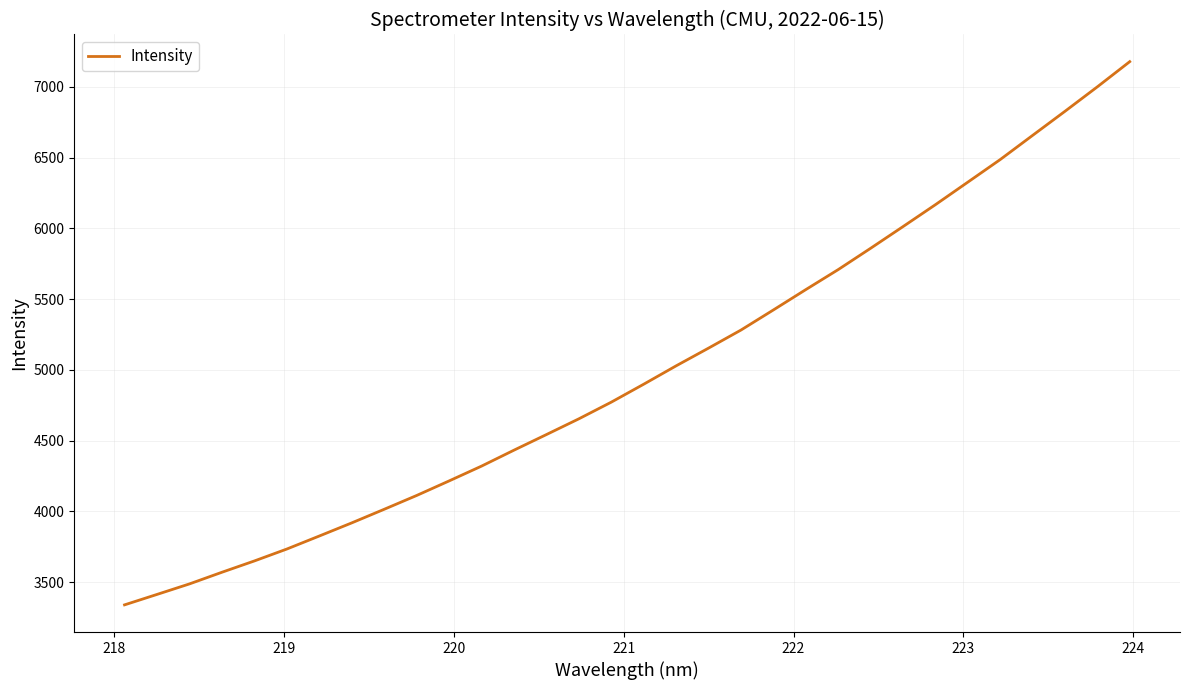

What is the difference between the maximum and minimum values?

3839.0